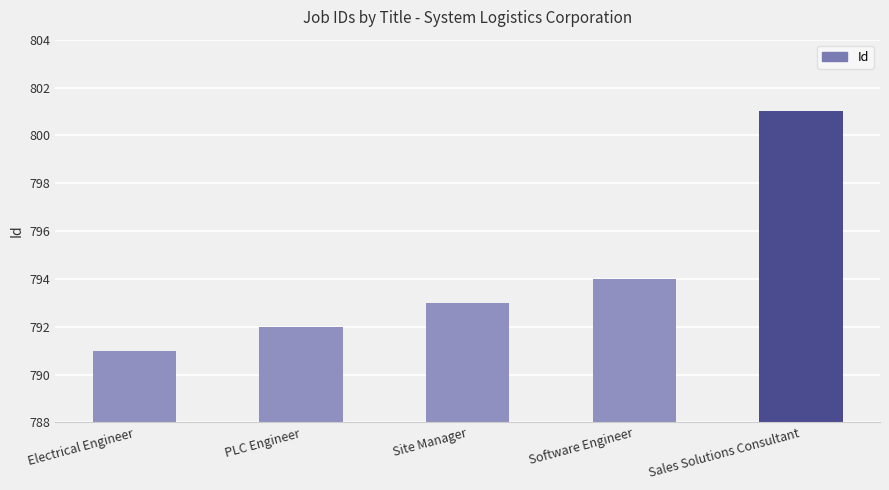

Rank the categories by value from lowest to highest.

Electrical Engineer, PLC Engineer, Site Manager, Software Engineer, Sales Solutions Consultant